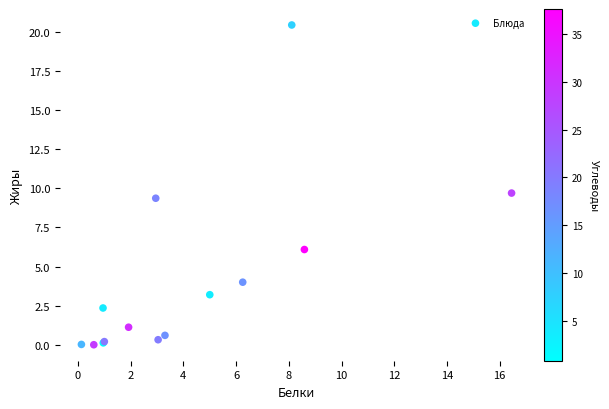

What Y value in the scatter plot is closest to 10?

9.7